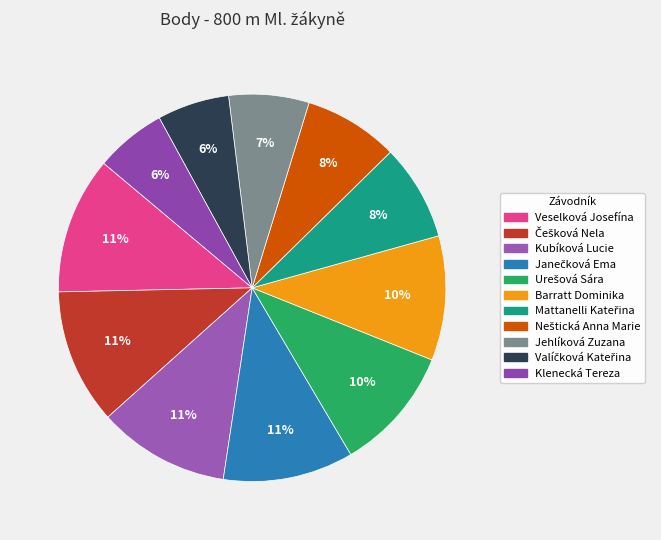

To the nearest percent, what is the average slice percentage?

9%